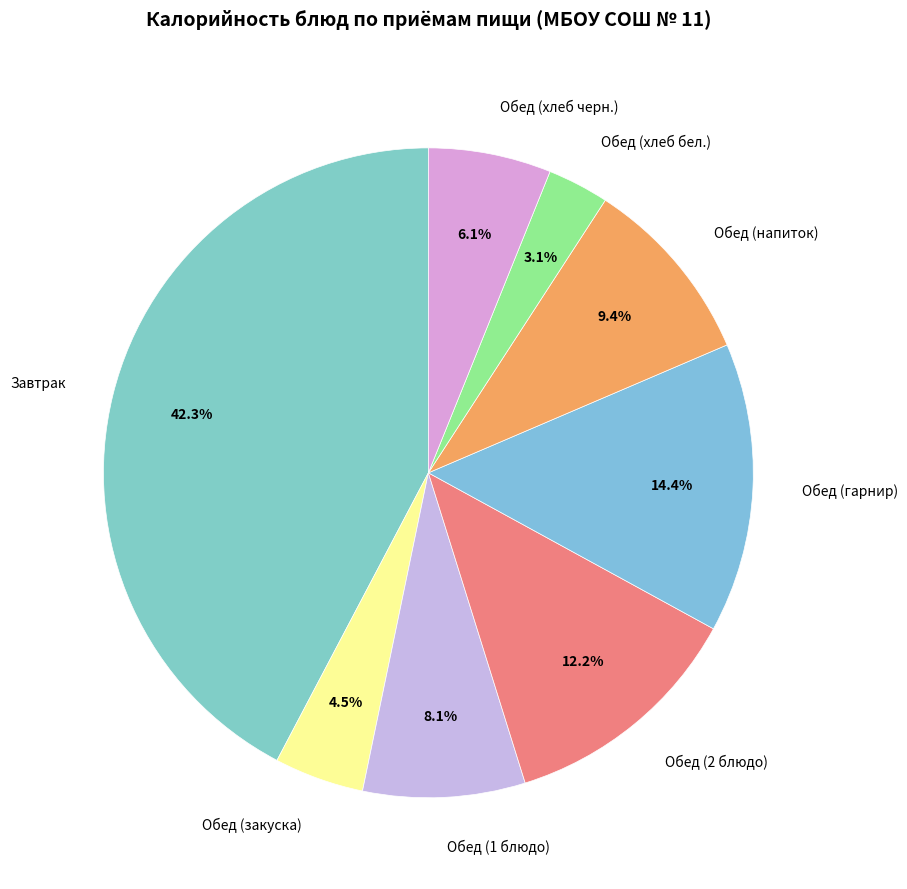

Rank the categories by value from highest to lowest.

Завтрак, Обед (гарнир), Обед (2 блюдо), Обед (напиток), Обед (1 блюдо), Обед (хлеб черн.), Обед (закуска), Обед (хлеб бел.)